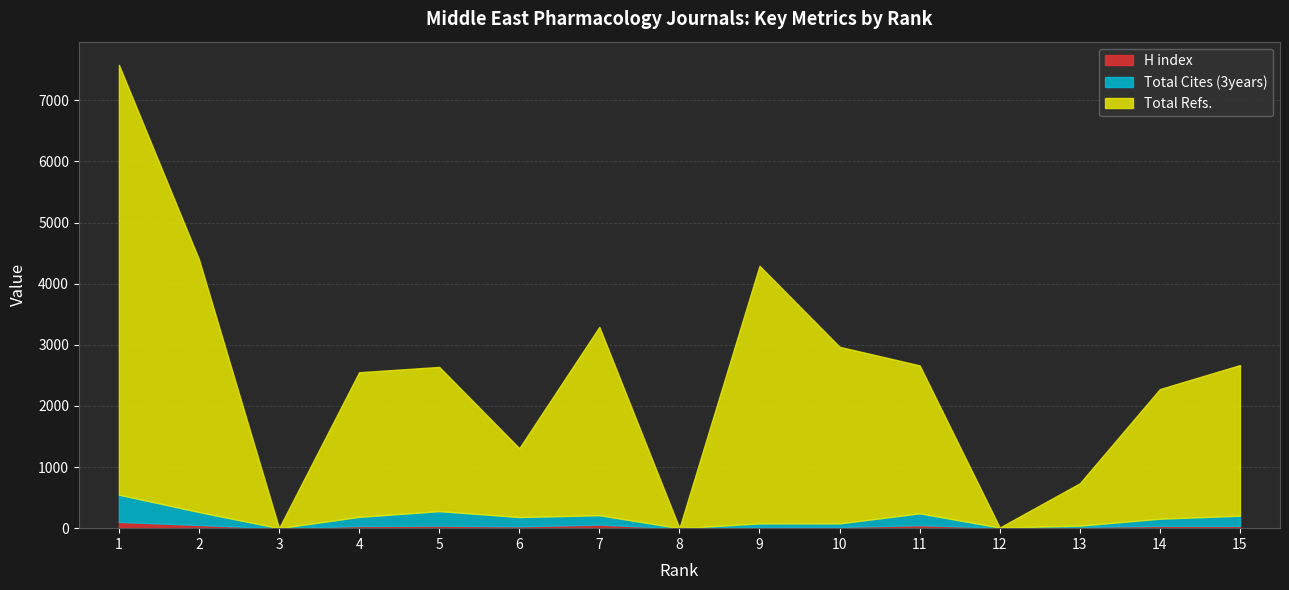

What is the sum of the H index values at 5 and 4?

77